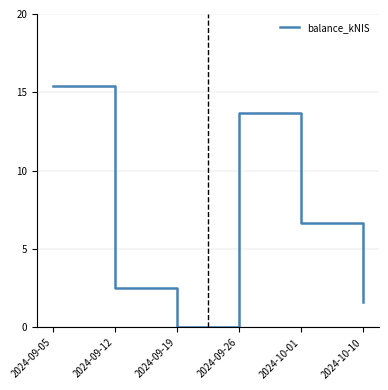

Approximately how many times larger is the value at 2024-09-12 compared to 2024-10-10?

1.5